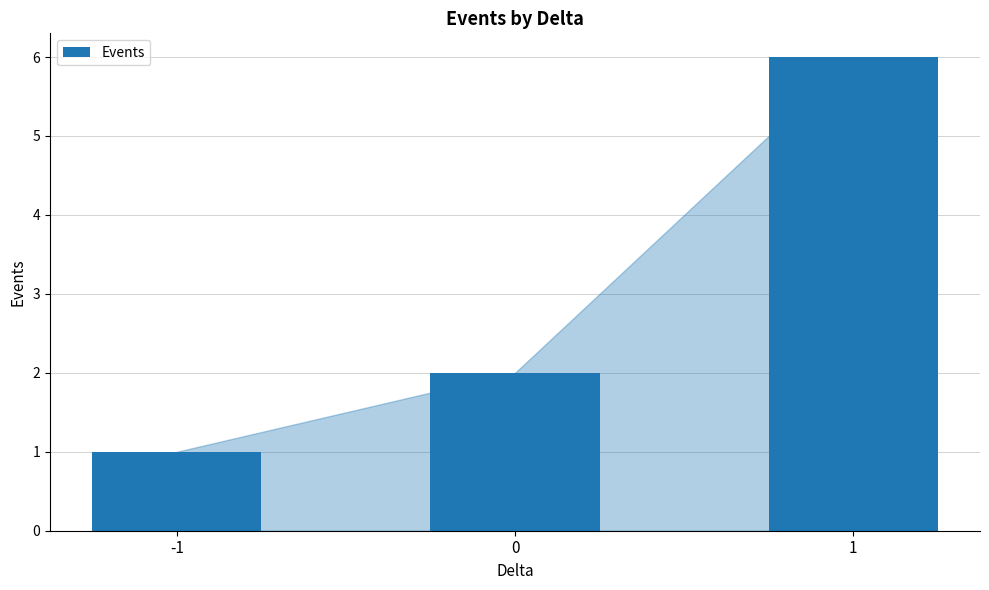

Does the chart contain stacked bars?

No